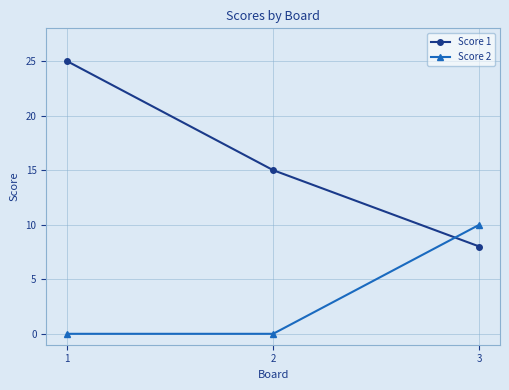

Rank the series at 2 from lowest to highest value.

Score 2, Score 1